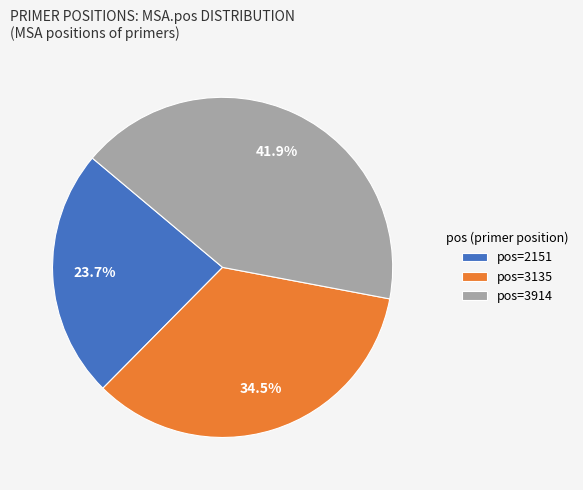

How many slices are in this pie chart?

3